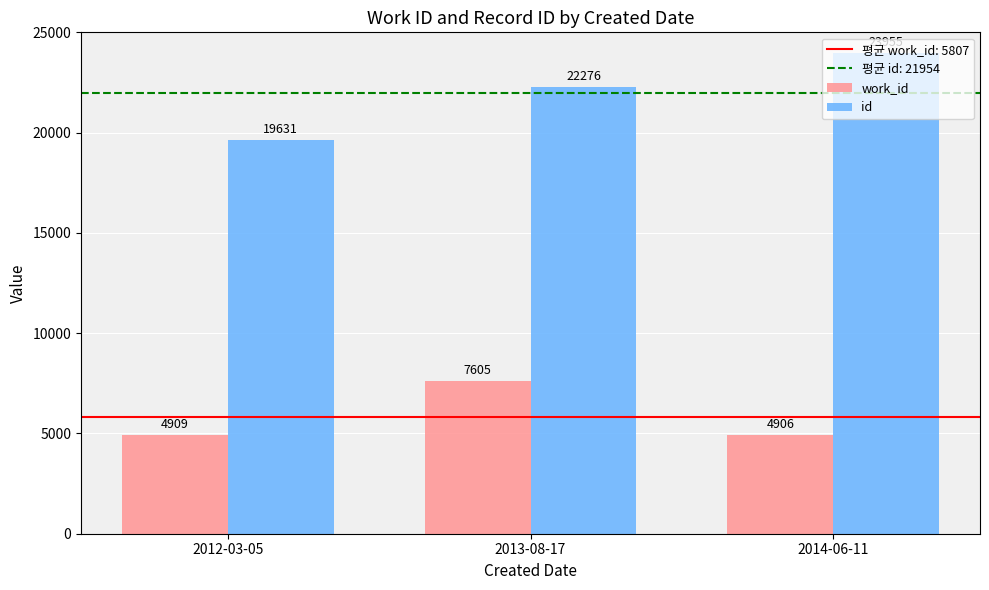

Rank the series by their average value, from lowest to highest.

work_id, id